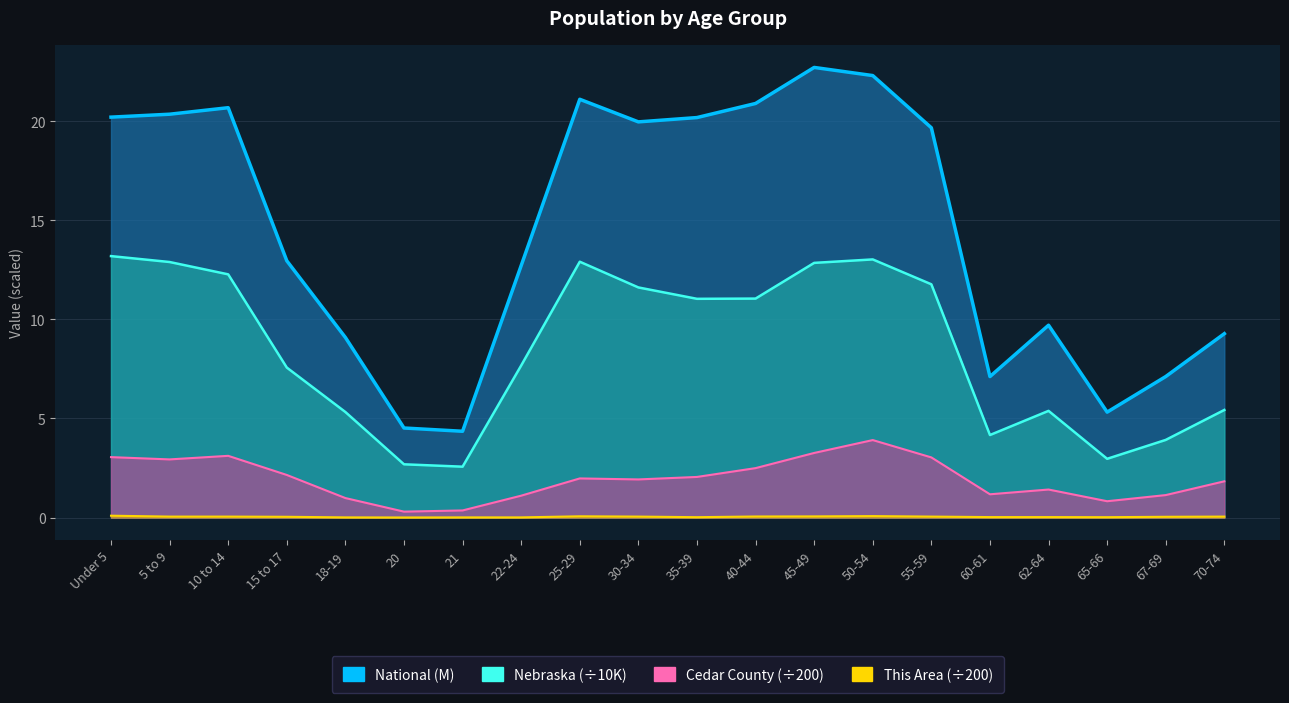

Does the chart have visible grid lines?

Yes